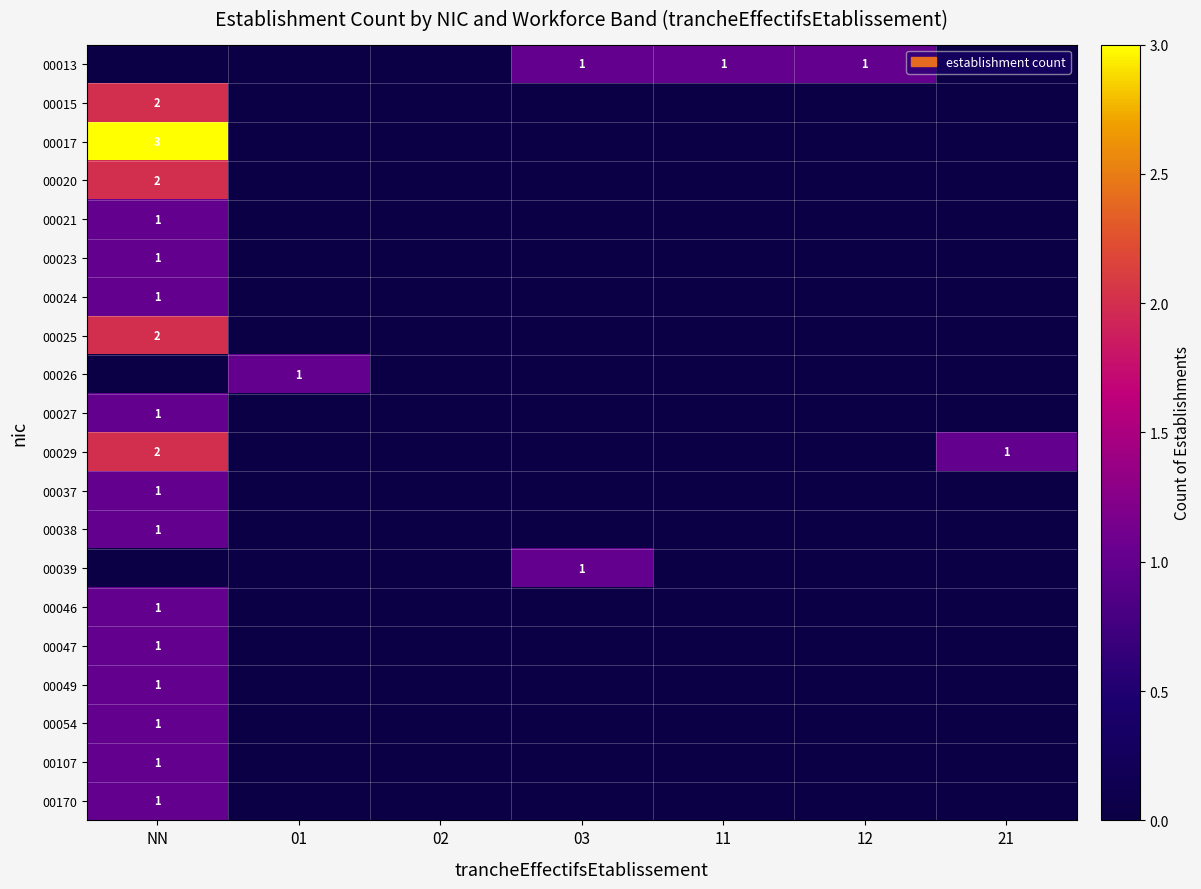

The 00025 series shows 3 at NN. True or false?

False